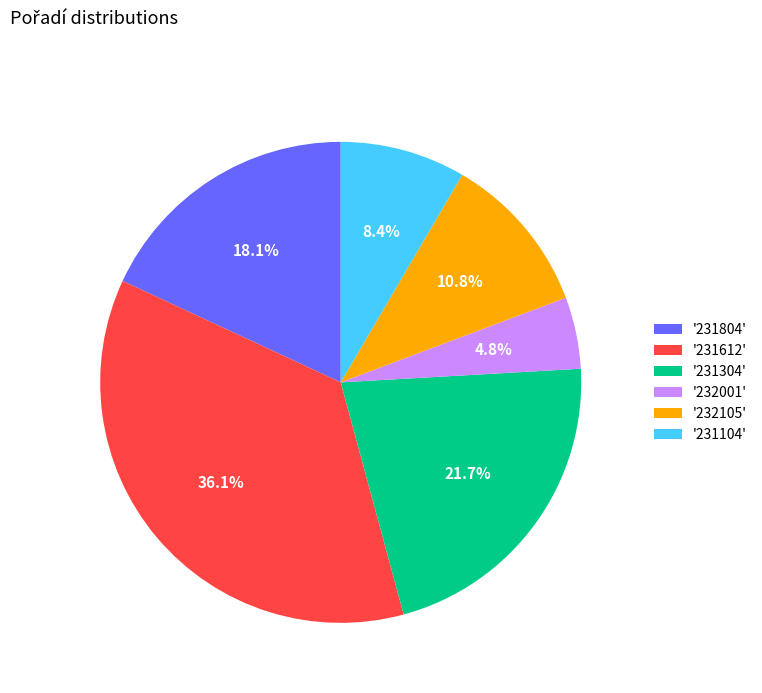

Between '232001' and '231104', which is larger?

'231104'